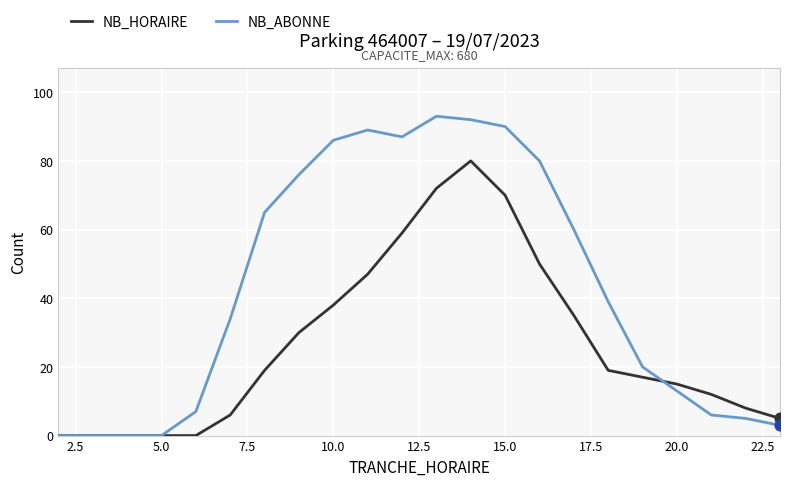

Which series has the largest range (max minus min)?

NB_ABONNE